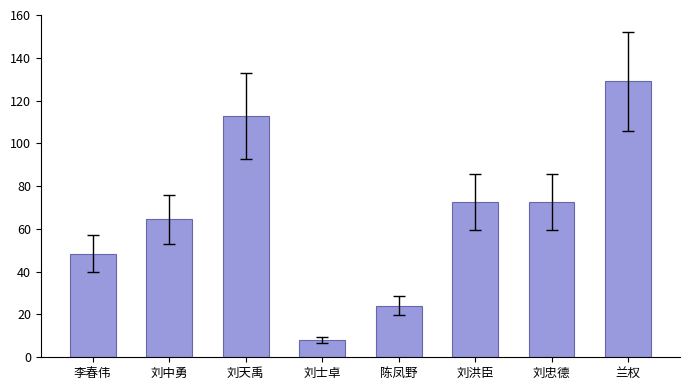

At which label is the value closest to 68?

刘中勇